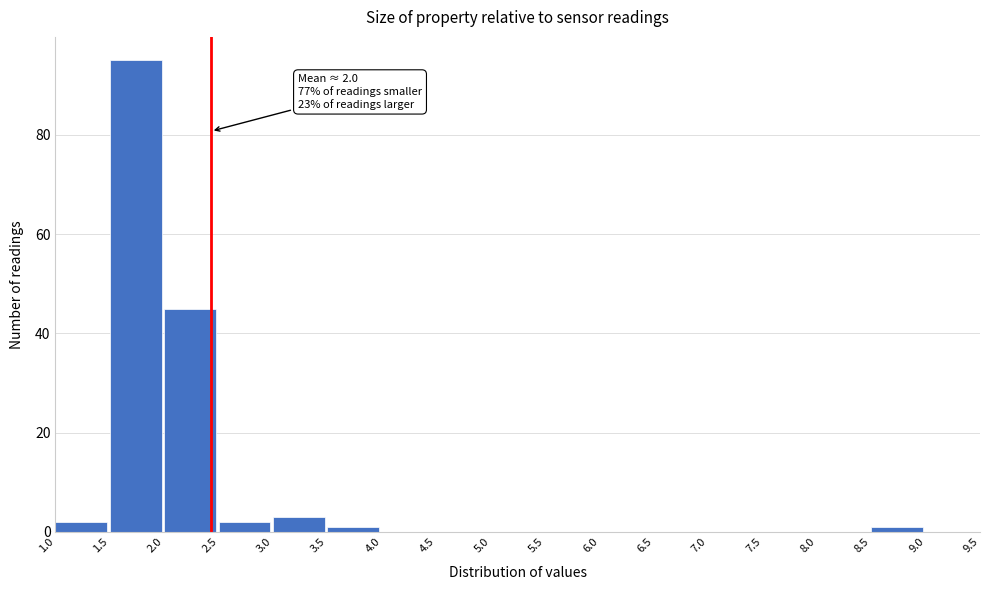

Over which range of the x-axis is the bar tallest?

1.5 to 2.0